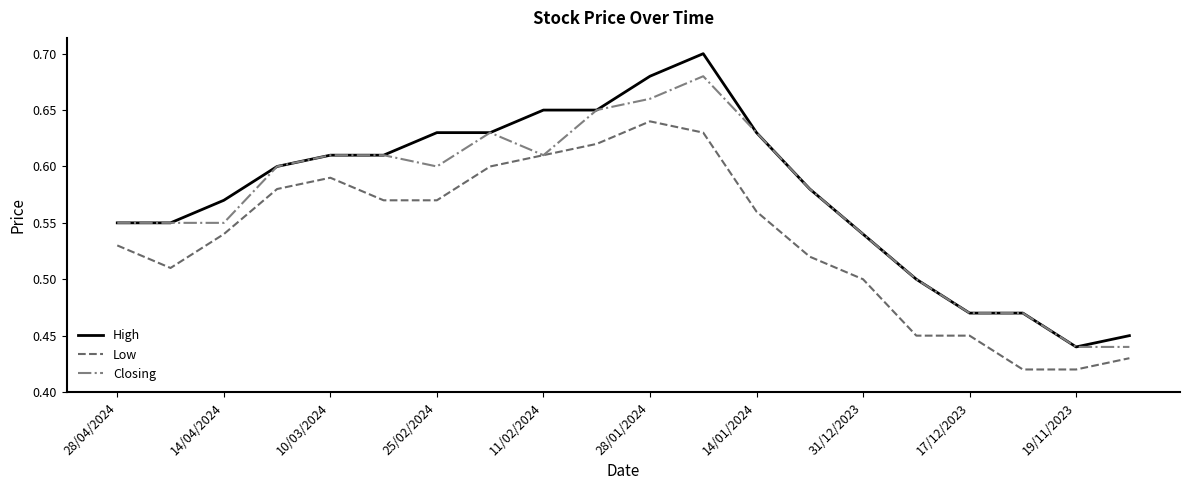

True or false: High and Low cross at least once.

False